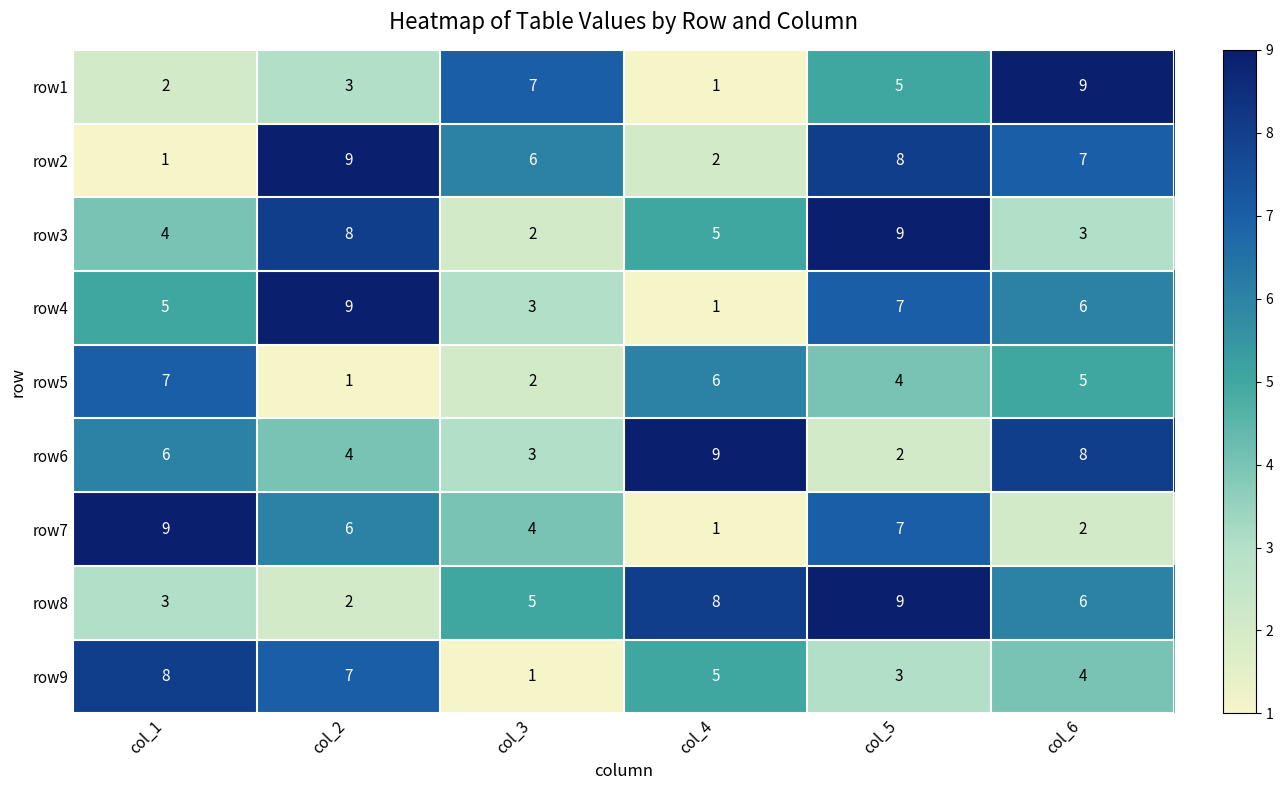

True or false: row8 has a value of 2 at col_2.

True